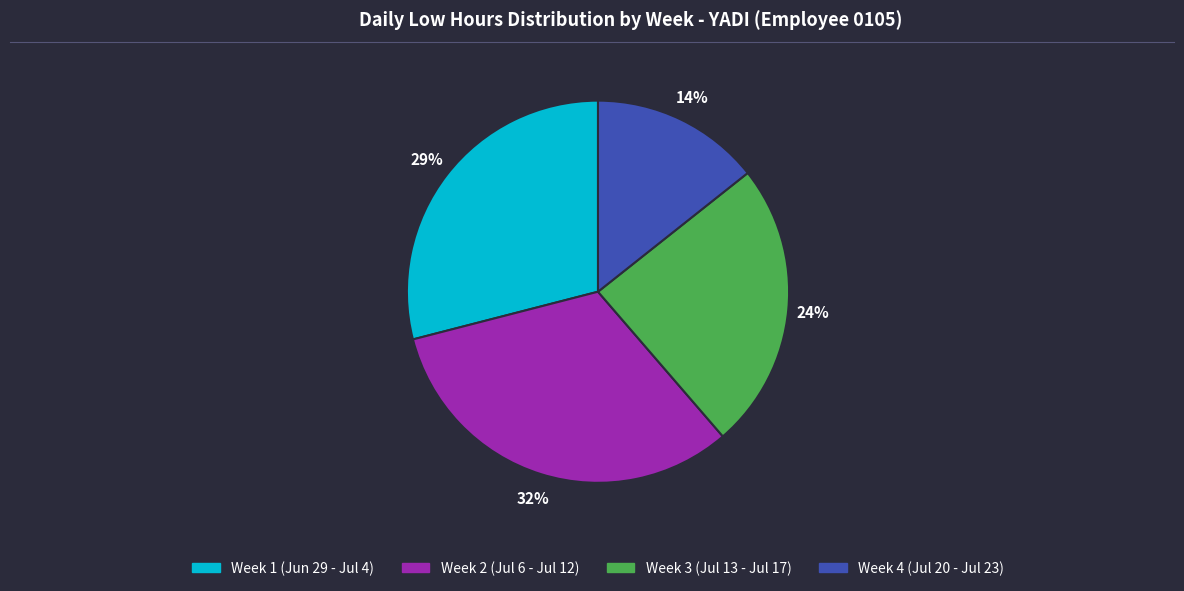

Is there a majority slice in this chart?

No